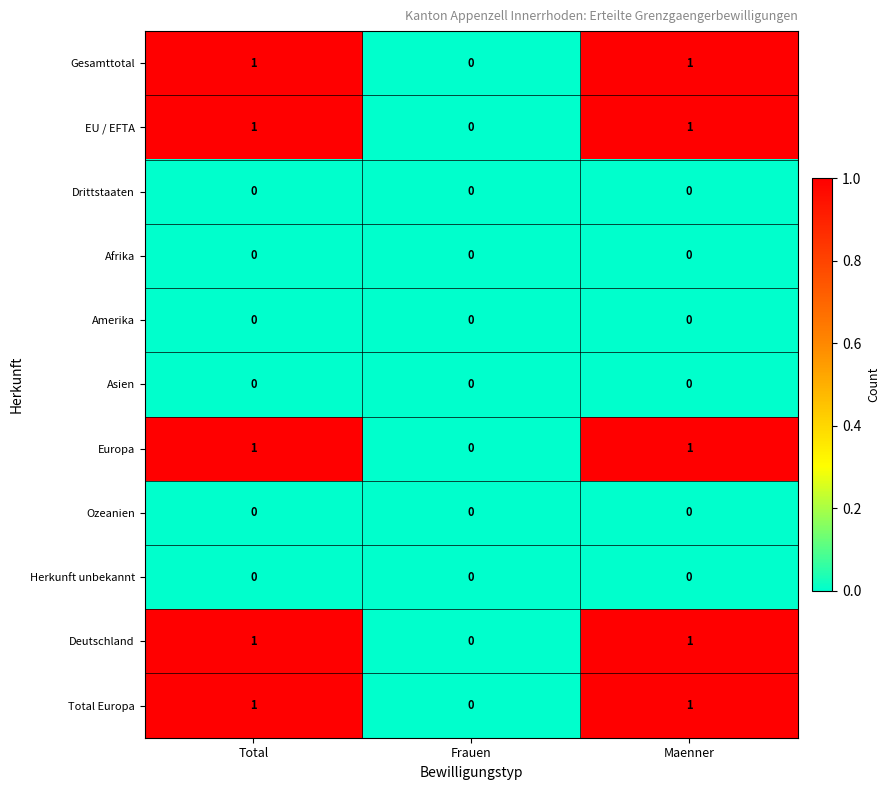

Is the value of Gesamttotal at Maenner greater than the value of Ozeanien at Maenner?

Yes